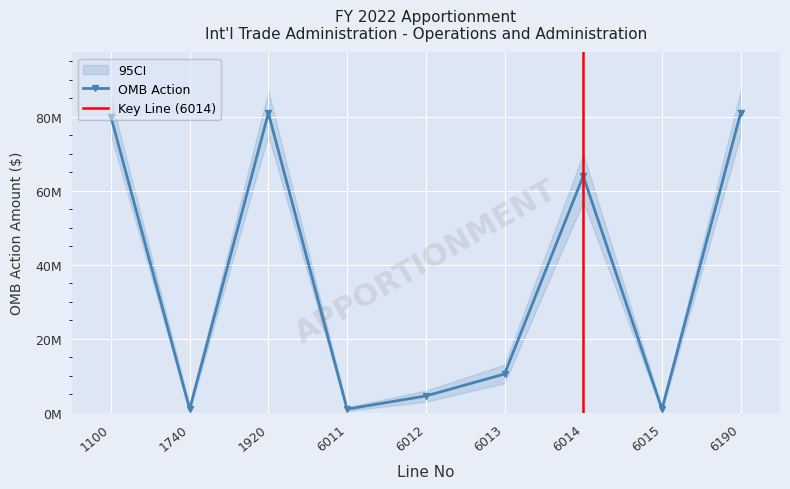

What is the change in value from 1740 to 6014?

+62986307